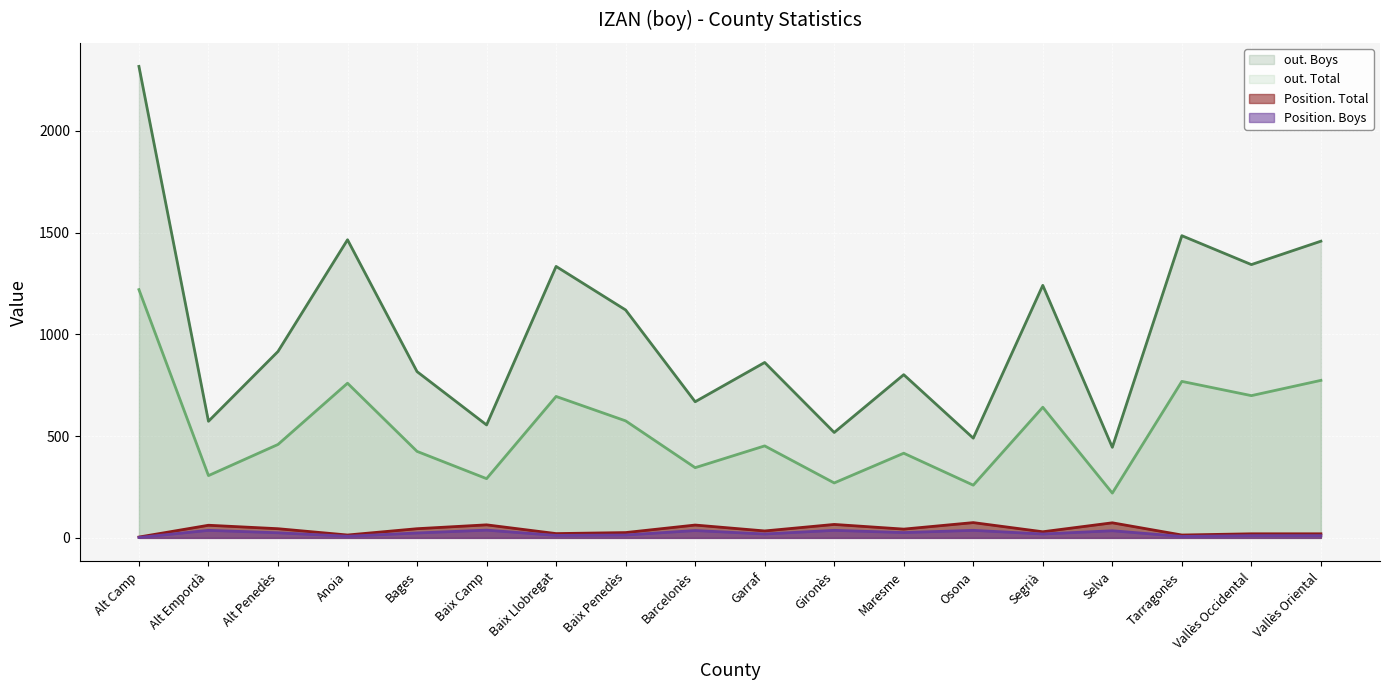

What is the sum of the out. Boys values at Vallès Occidental and Tarragonès?

2828